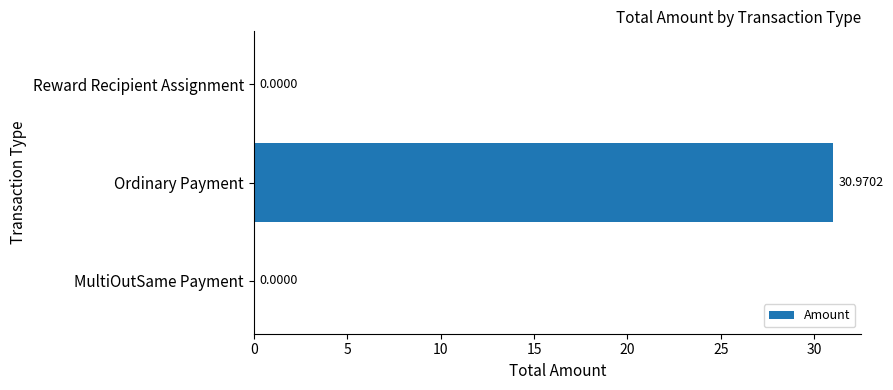

What is the sum of all values?

31.0